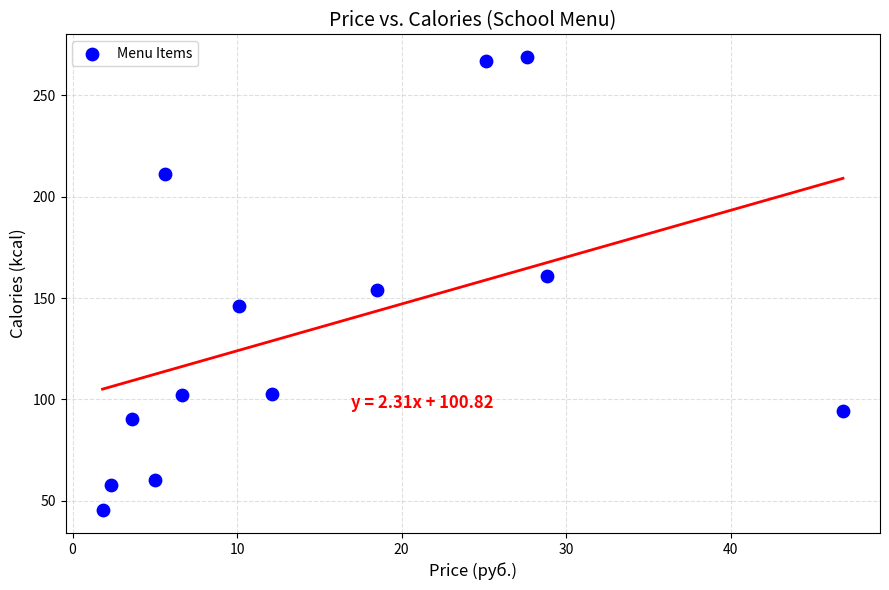

What is the range of Y values (max minus min)?

223.8